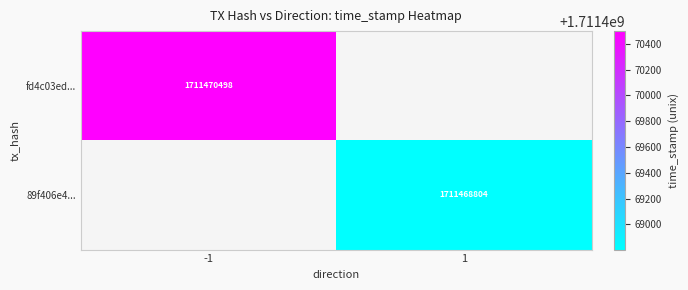

The fd4c03ed... series shows 1711470498 at -1. True or false?

True